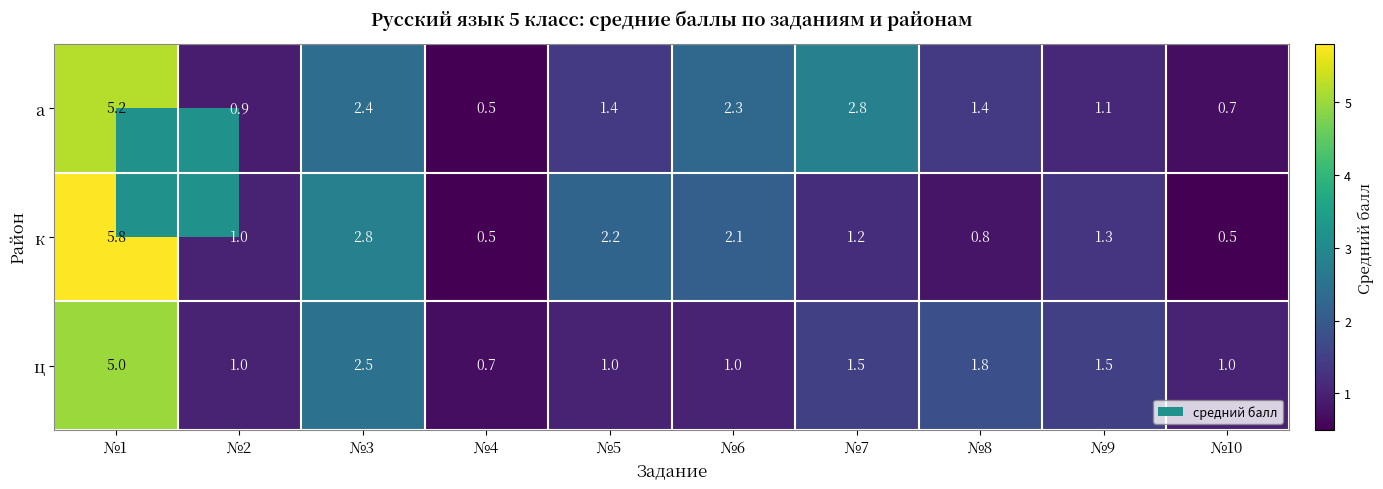

Is it true that к equals 2.1 at №6?

True